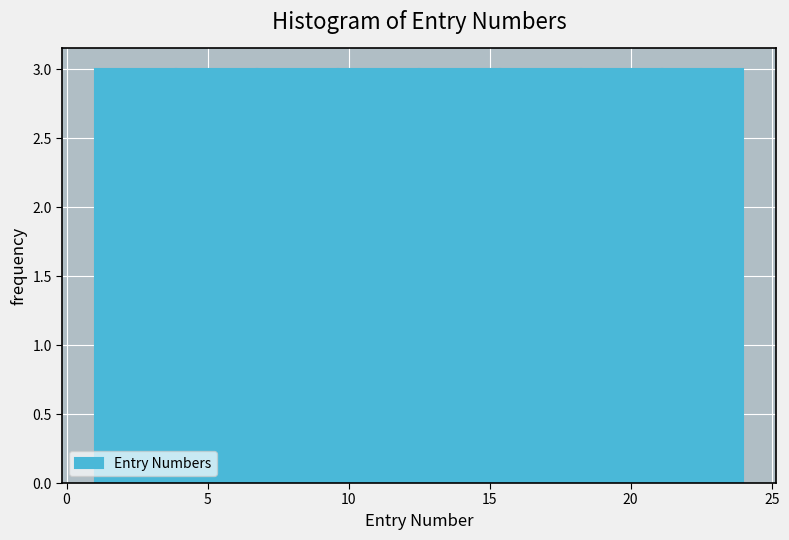

Reading left to right, list every bar in this chart as the range it spans on the x-axis followed by its height. Neither the bar edges nor the heights are printed on the chart, so give them approximately, as read against the axes.

1.0 to 4.0: 3
4.0 to 7.0: 3
7.0 to 9.5: 3
9.5 to 12.5: 3
12.5 to 15.5: 3
15.5 to 18.5: 3
18.5 to 21.0: 3
21.0 to 24.0: 3